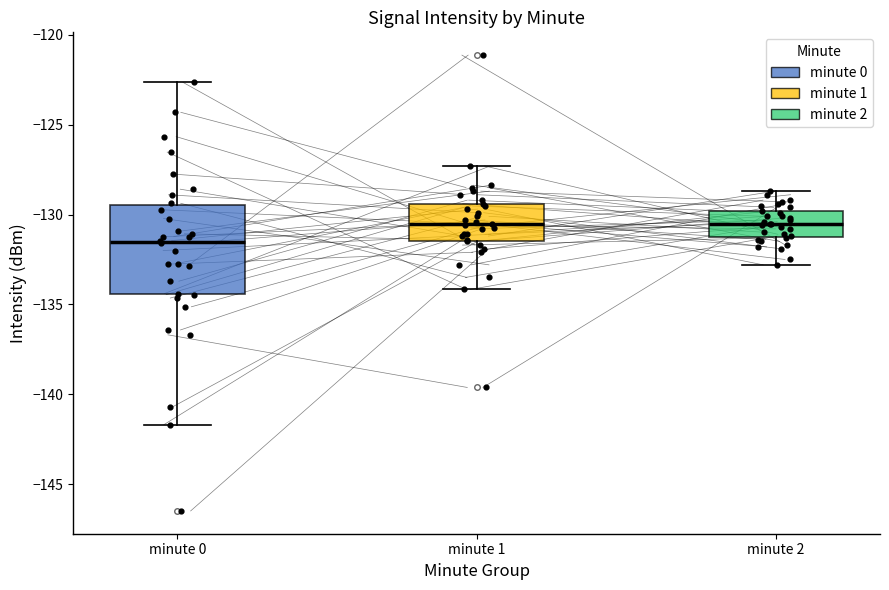

Reading left to right, transcribe this box plot: for each box, give where its median line is, the range the box spans, and where its two whiskers end, as read against the y-axis. The values are not printed on the chart, so give them approximately, as read against the axis.

minute 0: median -131.5, box -134.5 to -129.5, whiskers -141.5 to -122.5
minute 1: median -130.5, box -131.5 to -129.5, whiskers -134.0 to -127.5
minute 2: median -130.5, box -131.5 to -130.0, whiskers -133.0 to -128.5